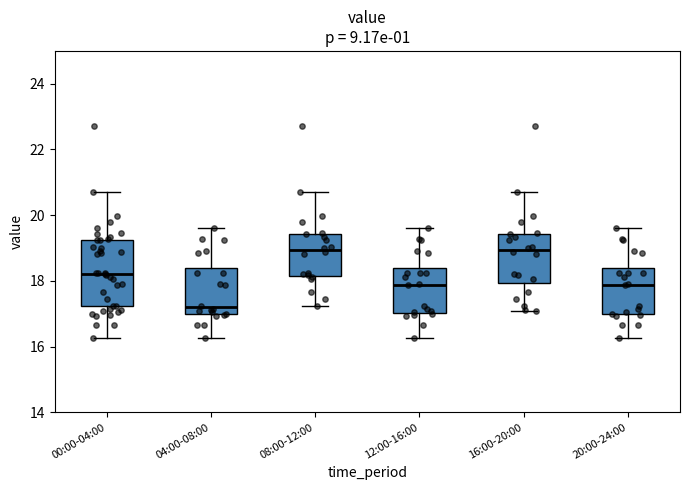

Where does the lower whisker of the box for 12:00-16:00 end on the y-axis? The values are not printed on the chart, so give them approximately, as read against the axis.

16.2